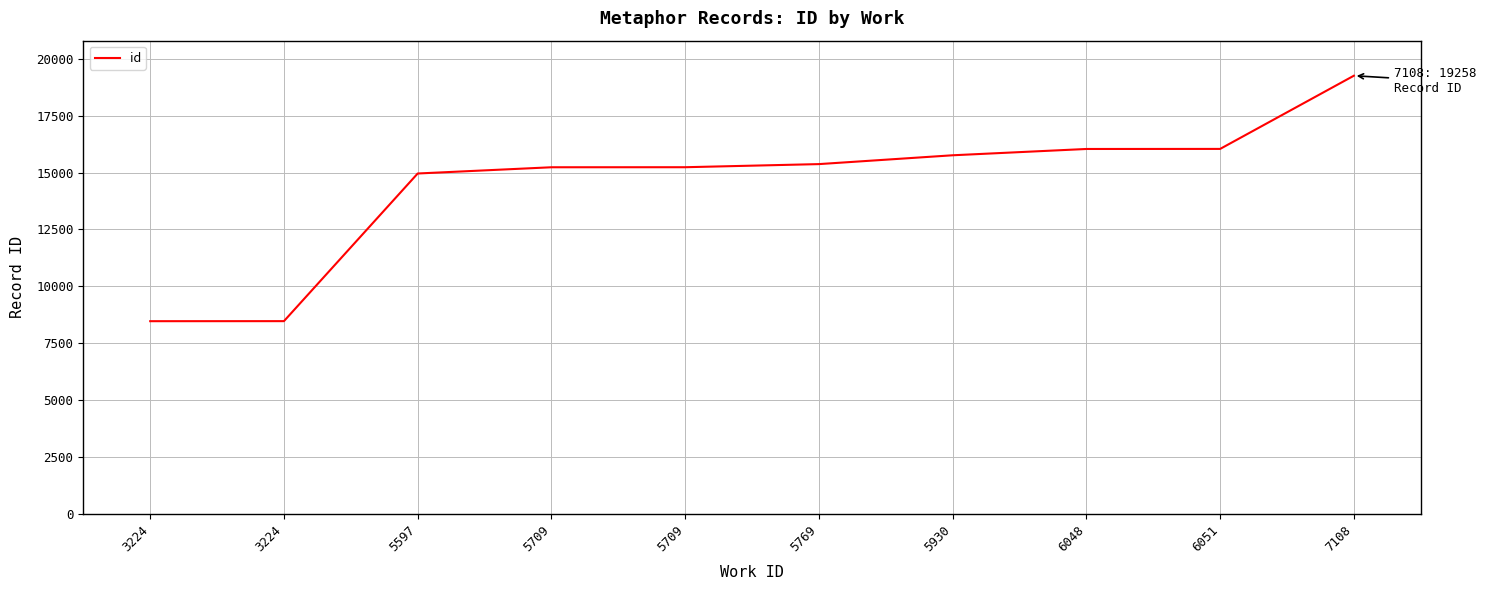

Rank the categories by value from lowest to highest.

3224, 3224, 5597, 5709, 5709, 5769, 5930, 6048, 6051, 7108